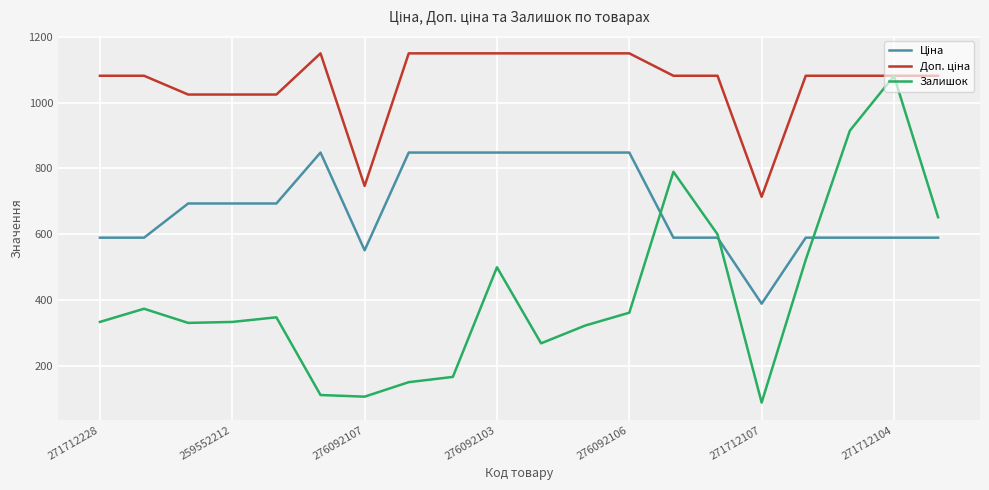

Which series has the largest range (max minus min)?

Залишок